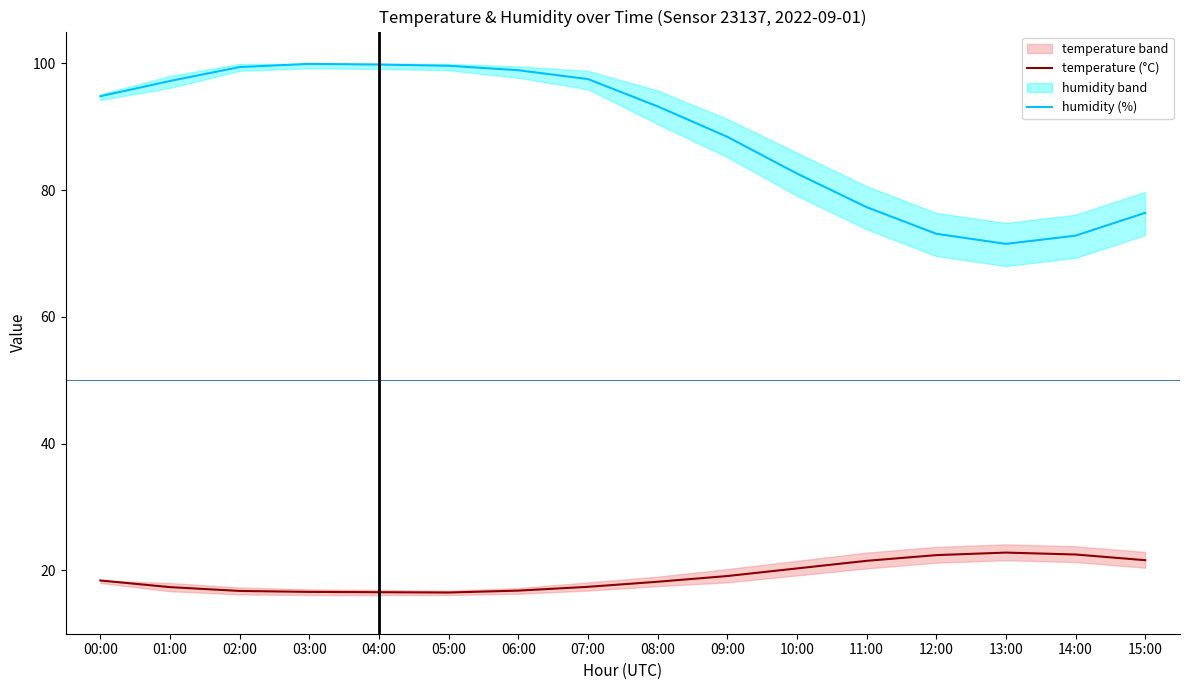

Which series has the largest total across all categories?

humidity (%)